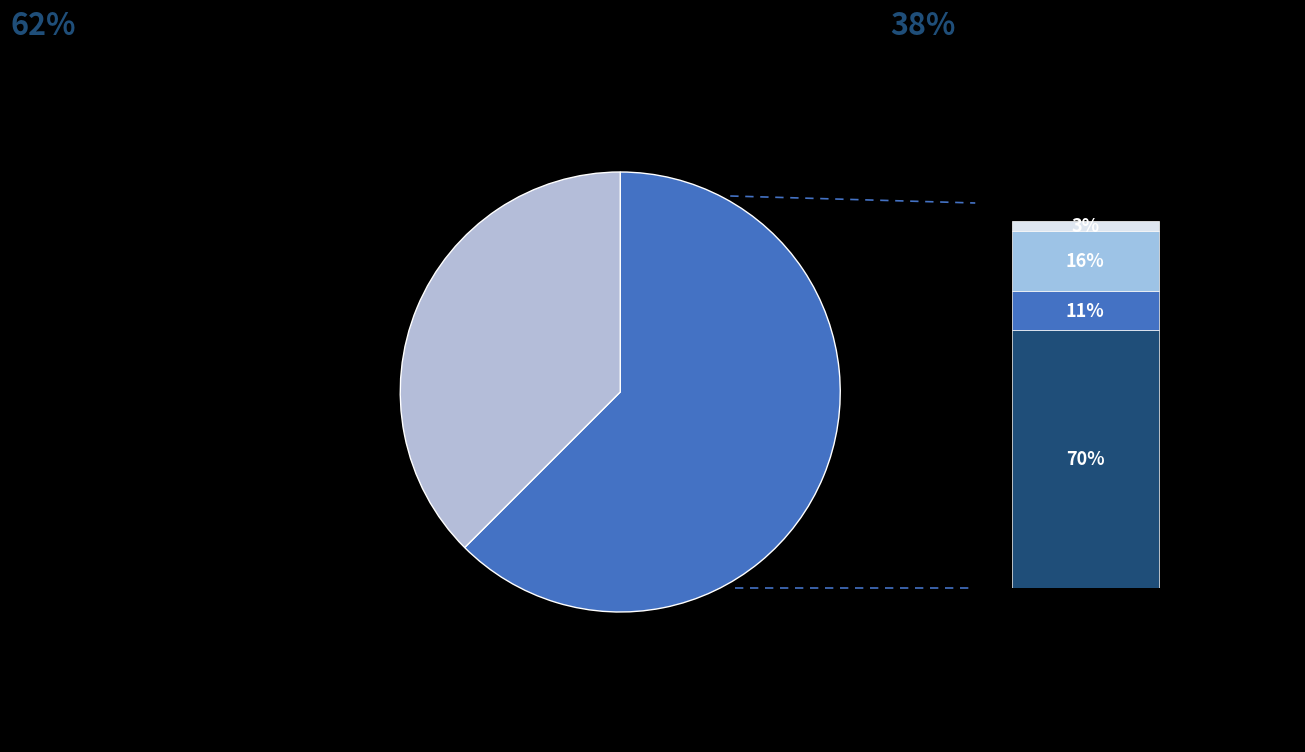

Is it true that Minute 0 is 62% of the pie?

True